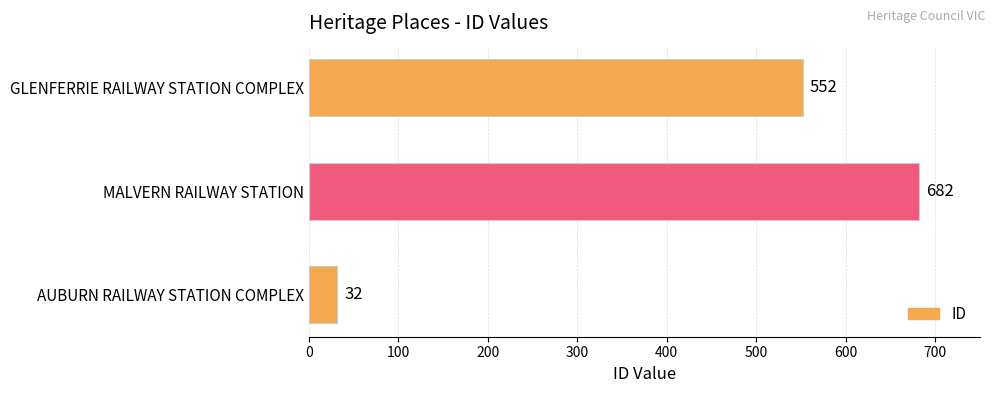

Which has a higher value, GLENFERRIE RAILWAY STATION COMPLEX or MALVERN RAILWAY STATION?

MALVERN RAILWAY STATION